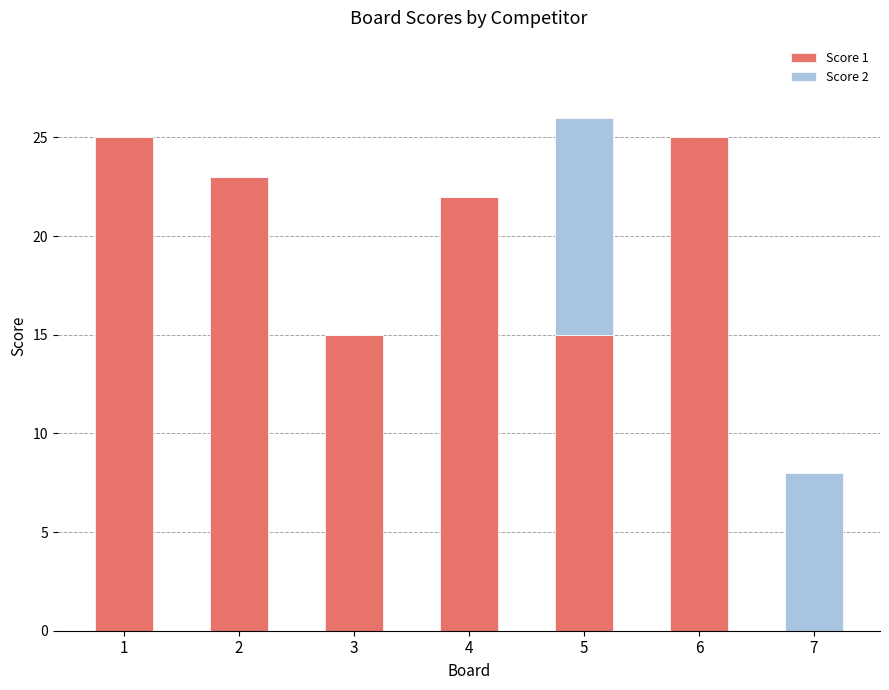

How many data points does each series have?

7